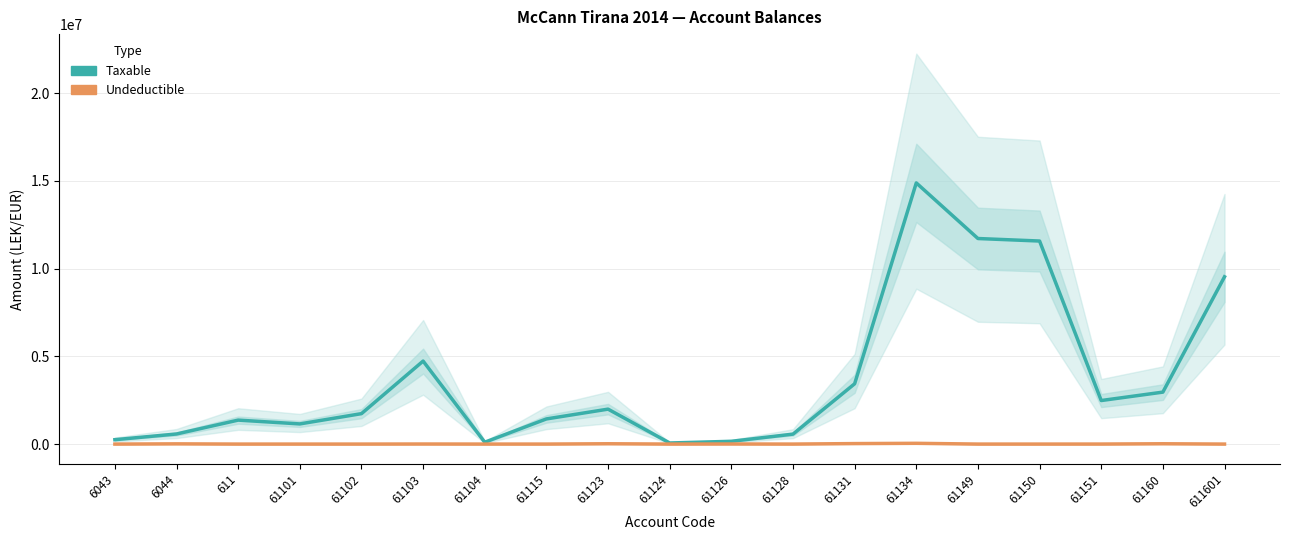

At 611, list the series in order from smallest to largest.

Undeductible, Taxable